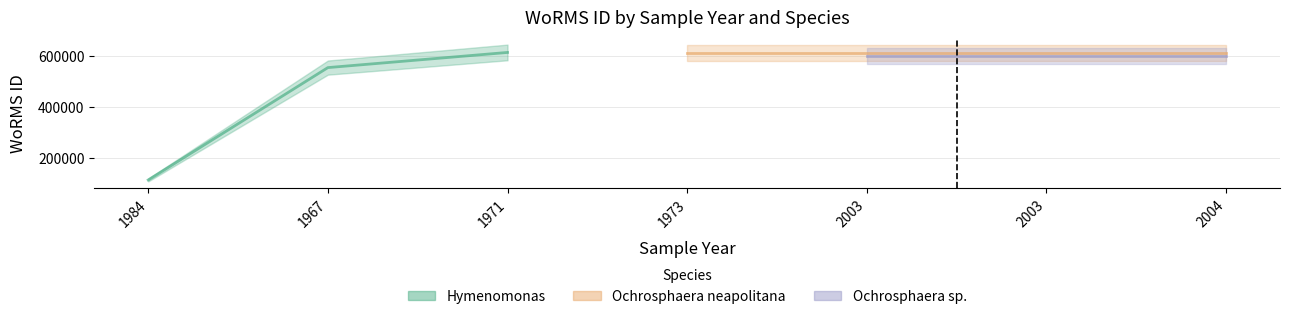

What is the maximum value for Ochrosphaera sp.?

601148